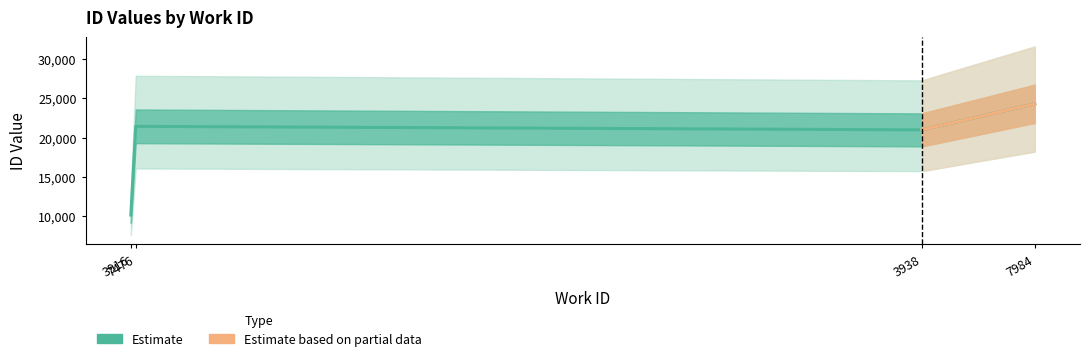

List the labels in order of value, smallest first.

3916, 3938, 7476, 7984